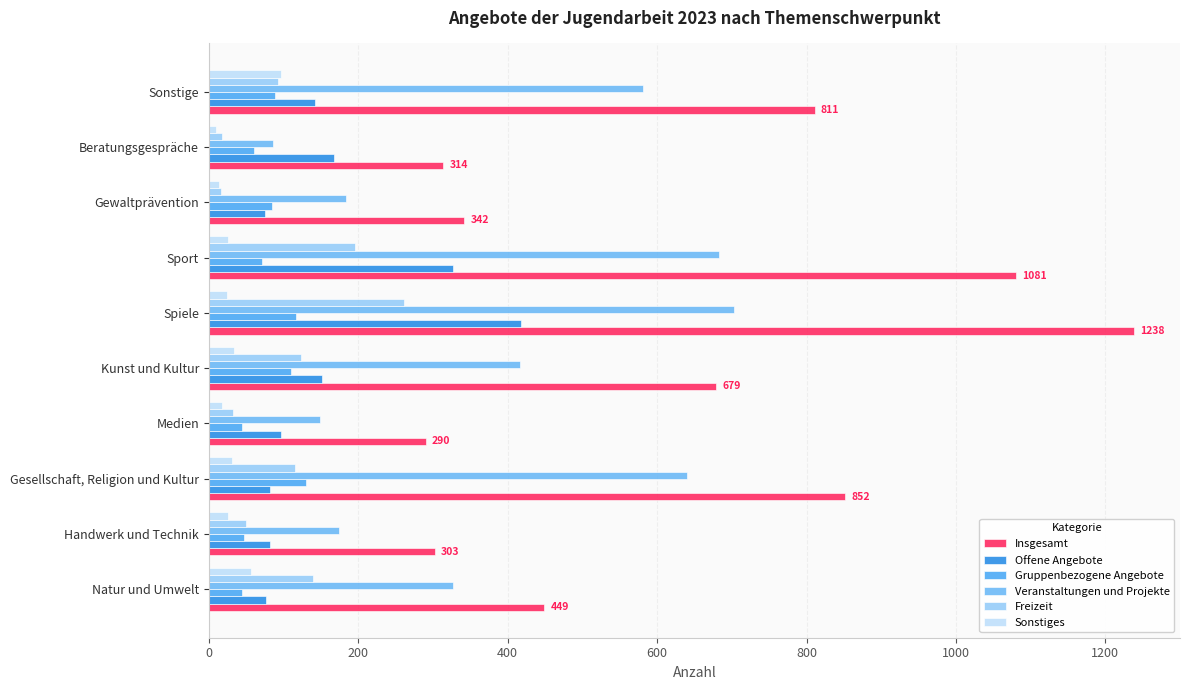

How many categories are shown in the chart?

10